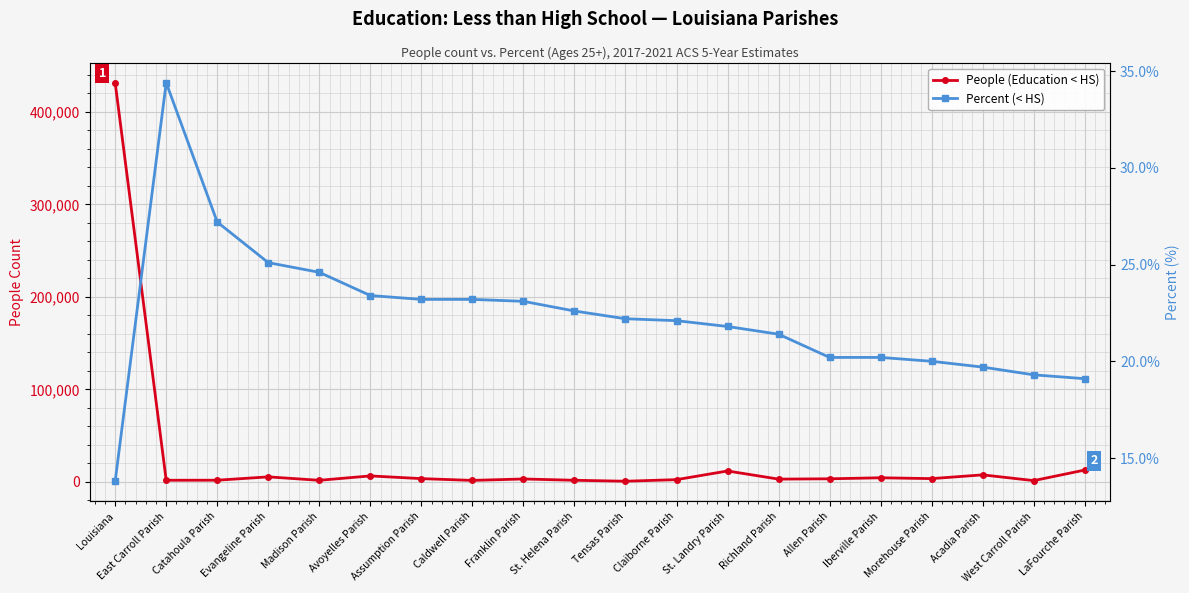

Reading right to left, transcribe all the data shown in this chart.

People (Education < HS): LaFourche Parish=12753.0	West Carroll Parish=1331.0	Acadia Parish=7546.0	Morehouse Parish=3486.0	Iberville Parish=4384.0	Allen Parish=3285.0	Richland Parish=2939.0	St. Landry Parish=11745.0	Claiborne Parish=2369.0	Tensas Parish=659.0	St. Helena Parish=1697.0	Franklin Parish=3100.0	Caldwell Parish=1560.0	Assumption Parish=3471.0	Avoyelles Parish=6410.0	Madison Parish=1665.0	Evangeline Parish=5371.0	Catahoula Parish=1761.0	East Carroll Parish=1708.0	Louisiana=431595.0
Percent (< HS): LaFourche Parish=19.1	West Carroll Parish=19.3	Acadia Parish=19.7	Morehouse Parish=20.0	Iberville Parish=20.2	Allen Parish=20.2	Richland Parish=21.4	St. Landry Parish=21.8	Claiborne Parish=22.1	Tensas Parish=22.2	St. Helena Parish=22.6	Franklin Parish=23.1	Caldwell Parish=23.2	Assumption Parish=23.2	Avoyelles Parish=23.4	Madison Parish=24.6	Evangeline Parish=25.1	Catahoula Parish=27.2	East Carroll Parish=34.4	Louisiana=13.8